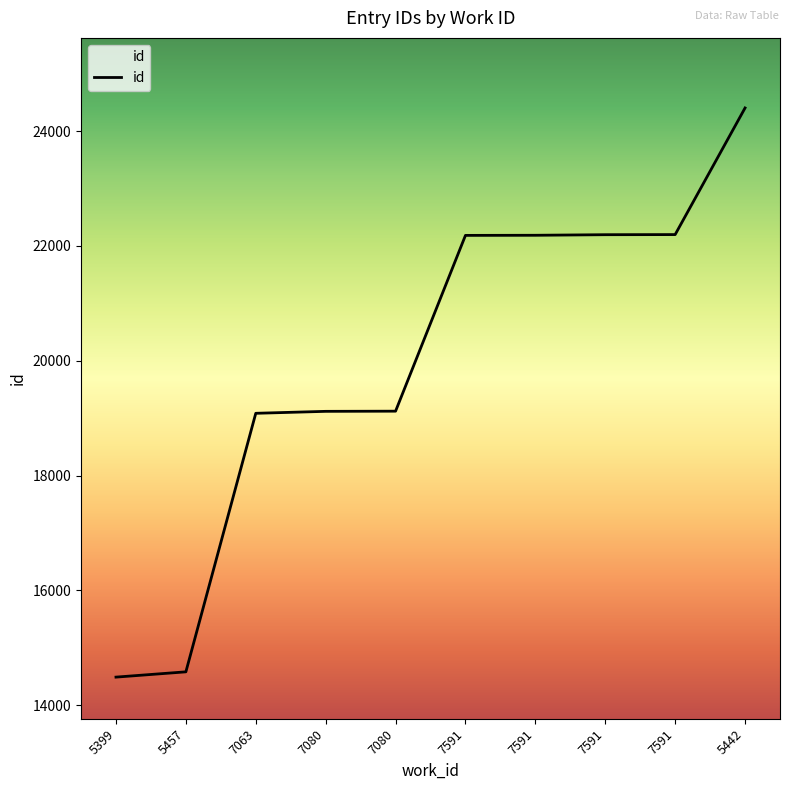

Count the number of data series in this chart.

1